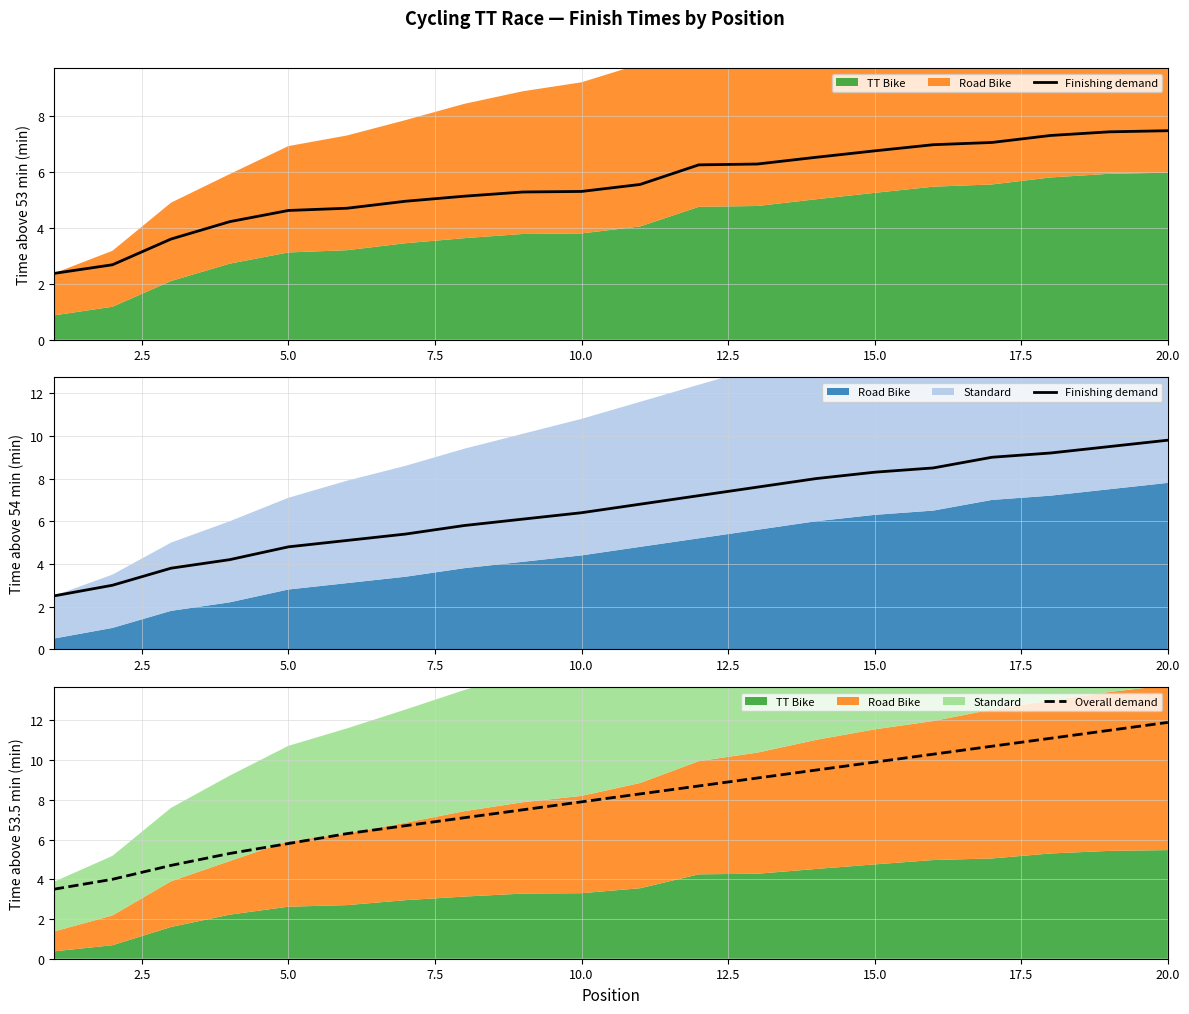

How many values in the Overall demand series exceed 8?

10